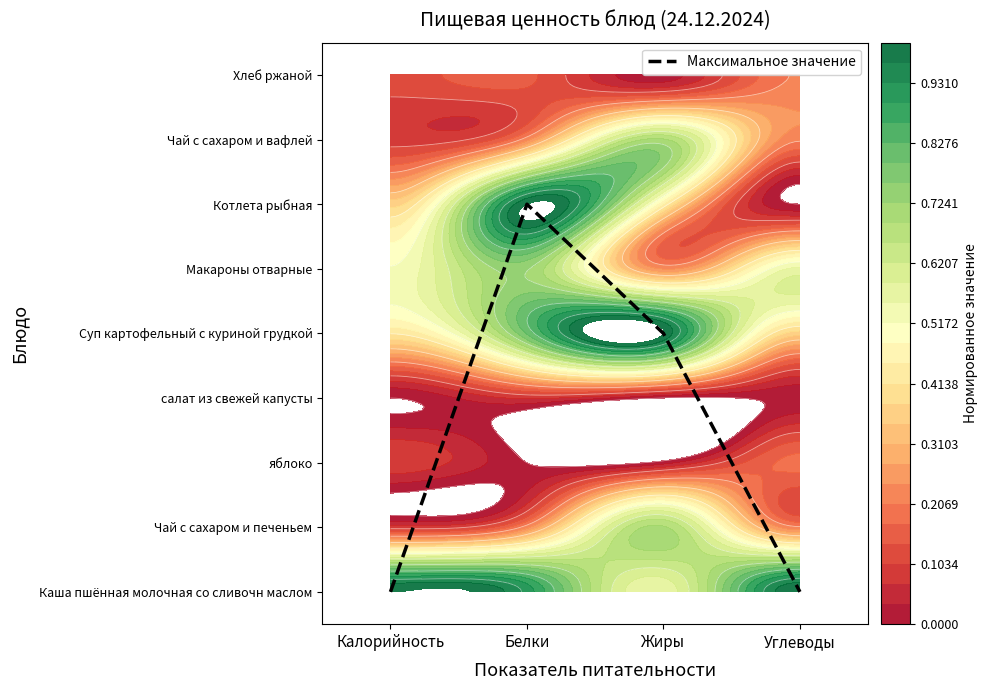

Reading left to right, what are all the values shown in this chart?

0	6	4	0